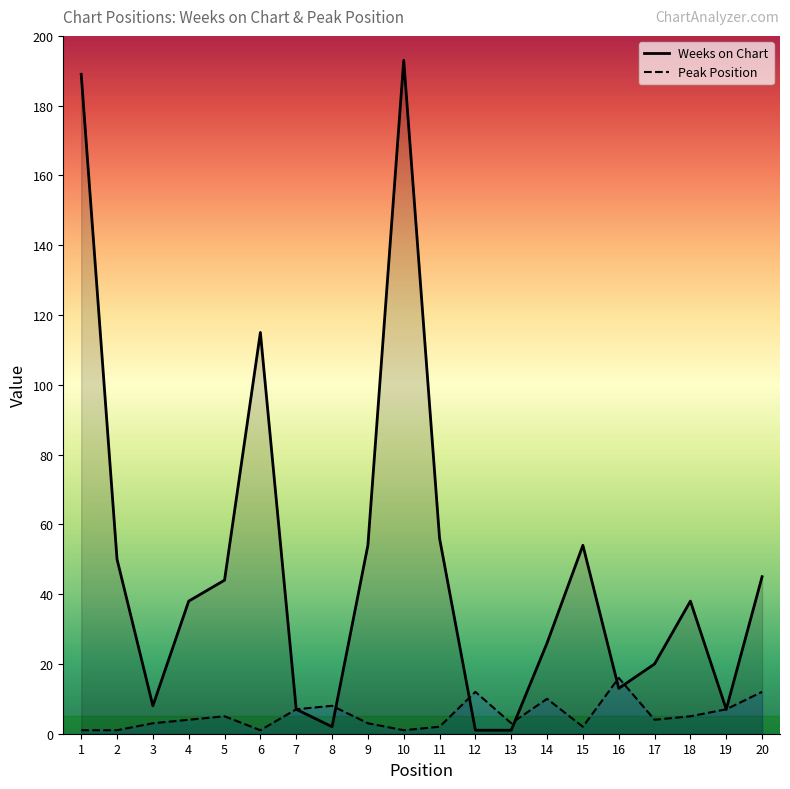

Does the chart have visible grid lines?

No